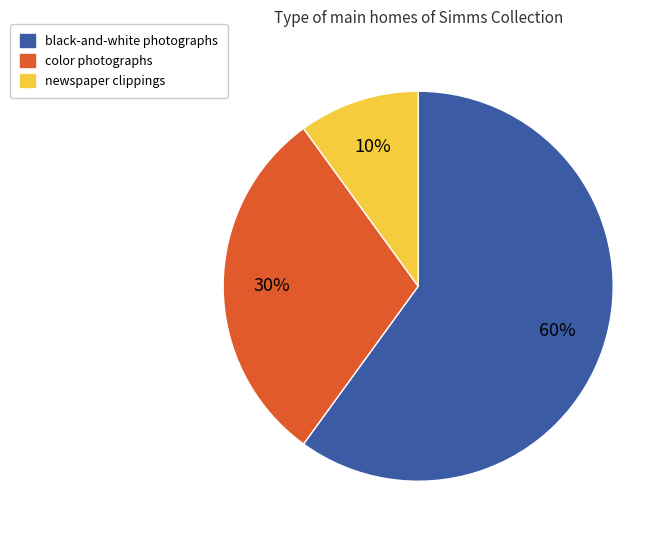

To the nearest percent, what is the difference between the largest and smallest slice percentages?

50%